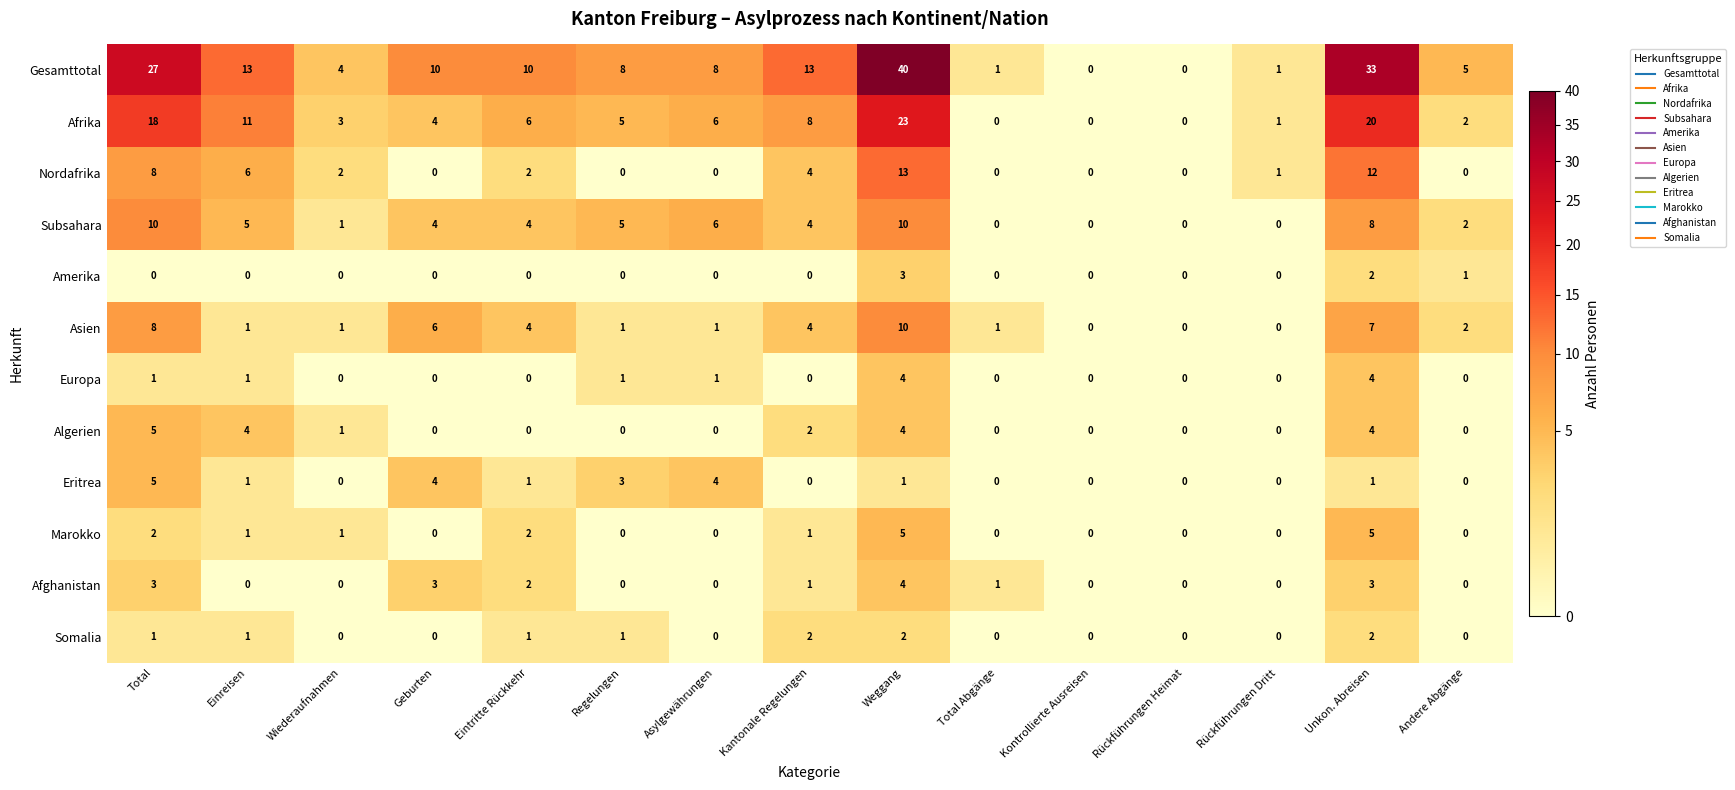

What is the difference between the maximum and second lowest values in the Afghanistan series?

4